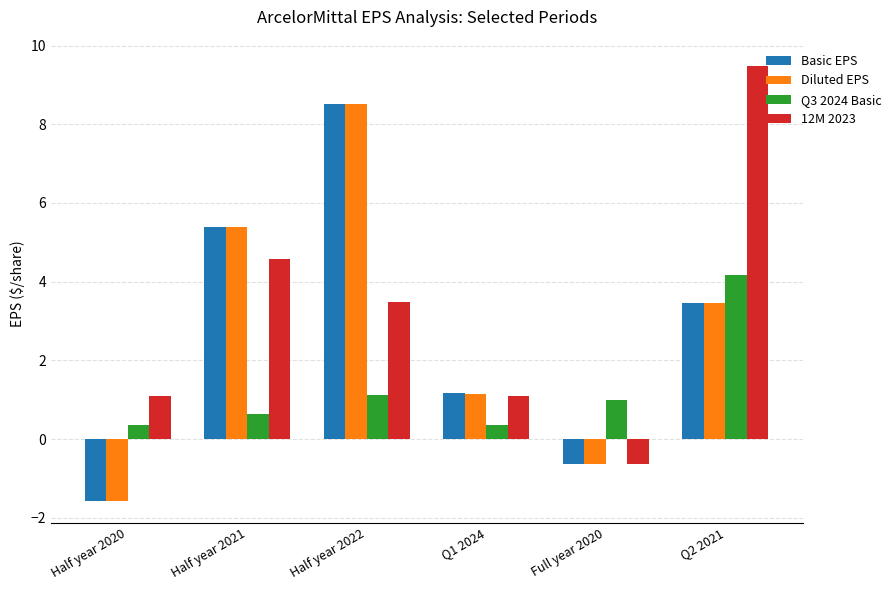

What is the approximate value of Q3 2024 Basic at Q1 2024?

0.4